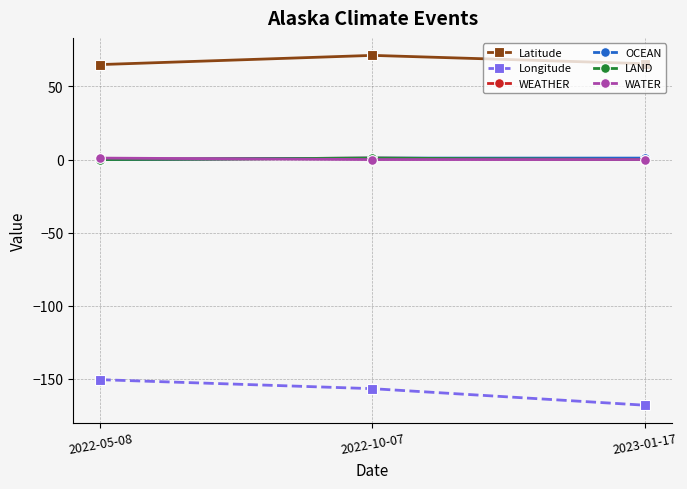

Is it true that OCEAN equals -0.4 at 2022-05-08?

False